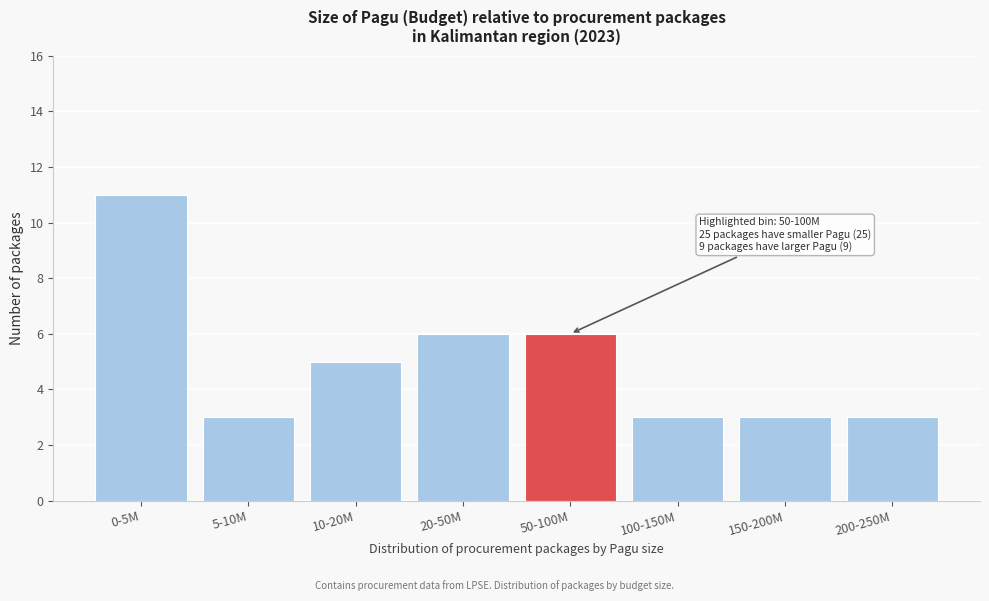

Reading left to right, what are all the values shown in this chart?

0-5M=11	5-10M=3	10-20M=5	20-50M=6	50-100M=6	100-150M=3	150-200M=3	200-250M=3